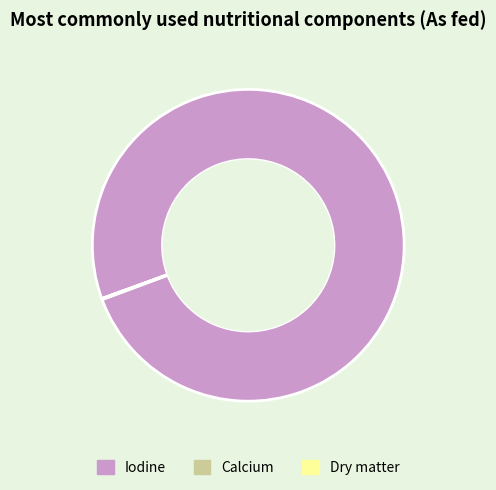

Is there a majority slice in this chart?

Yes